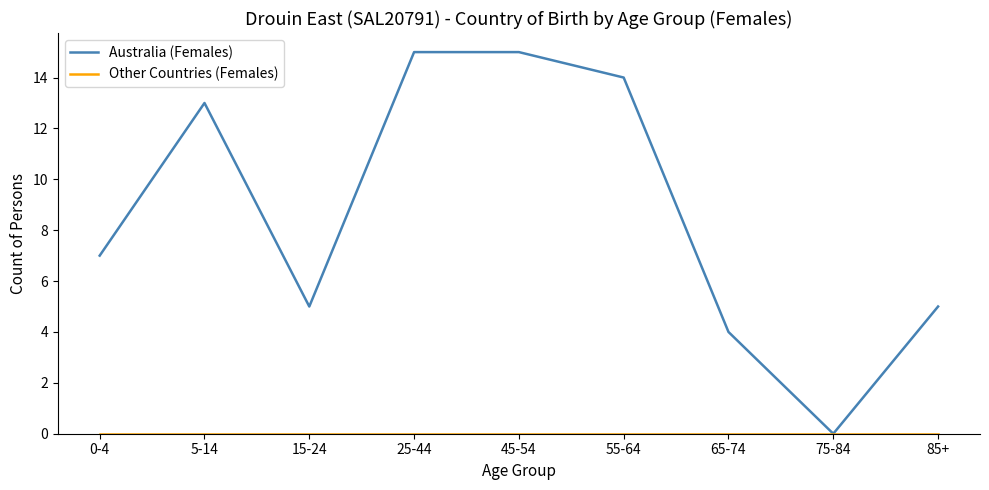

What is the maximum value shown in the chart?

15